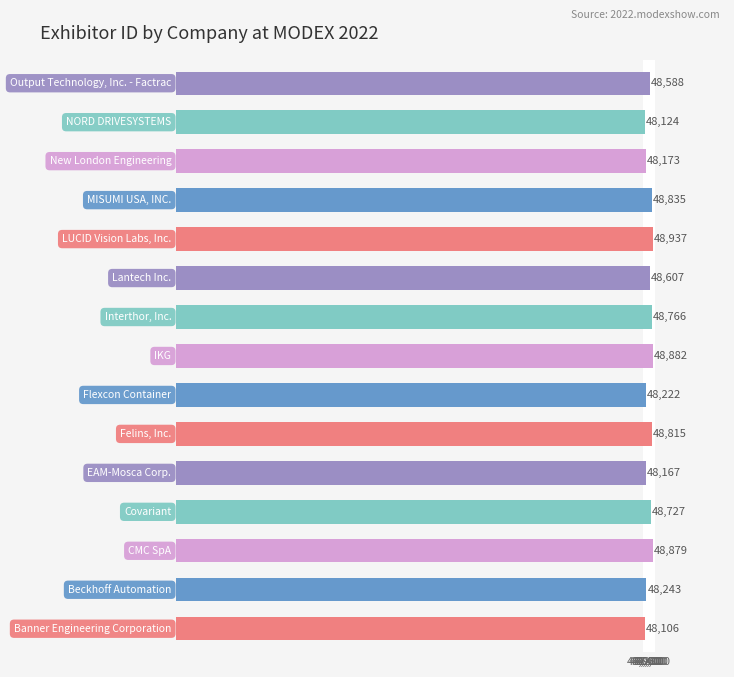

What is the greatest value displayed?

48937